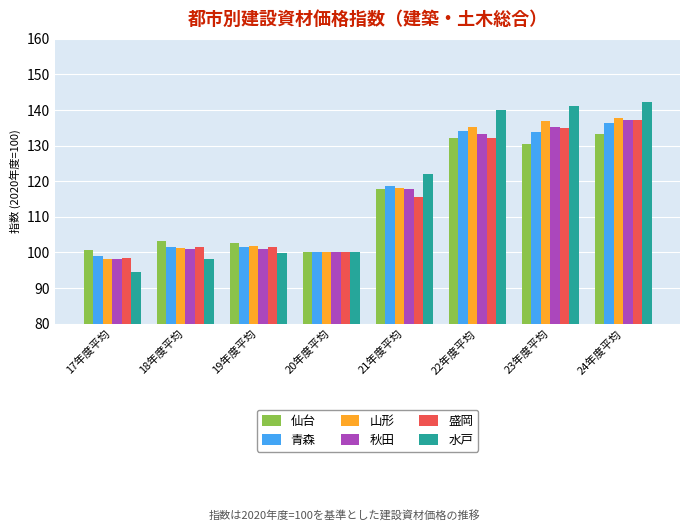

The value of 盛岡 at 19年度平均 is 29.1. True or false?

False